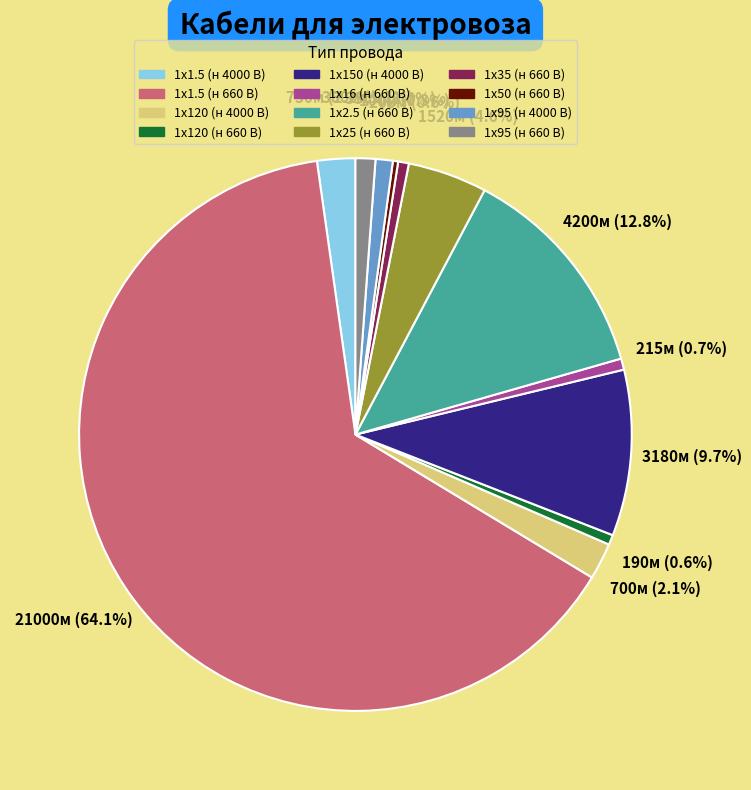

Combined, what portion of the pie is 1х50 (н 660 В) and 1х1.5 (н 4000 В)?

2.5%